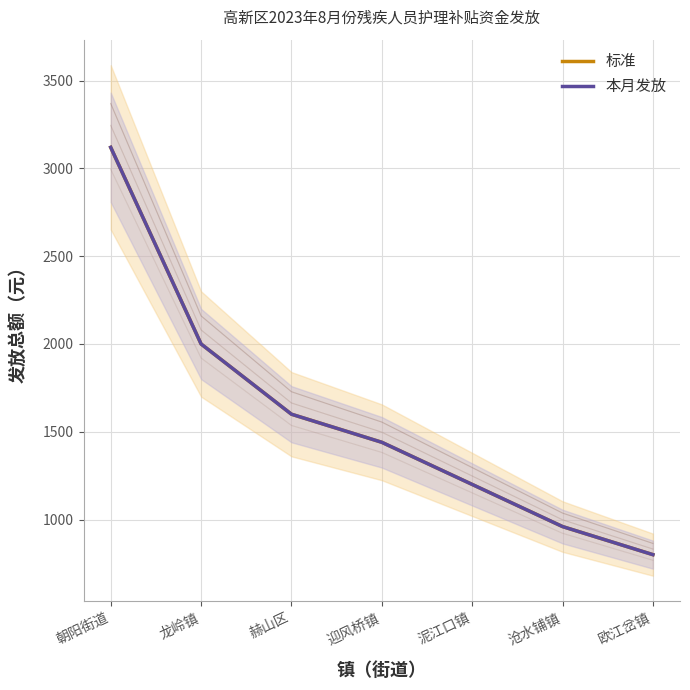

True or false: 标准 and 本月发放 intersect in this chart.

False